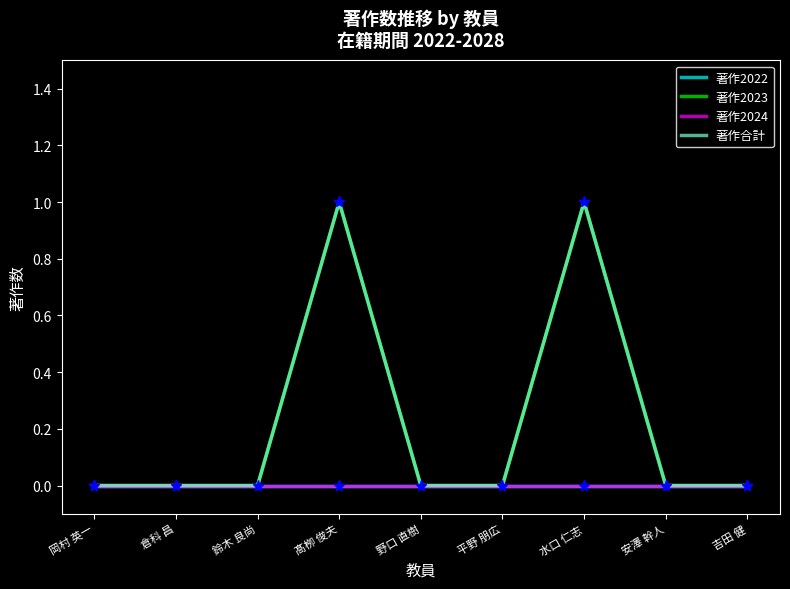

Which series has the largest total across all categories?

著作2023